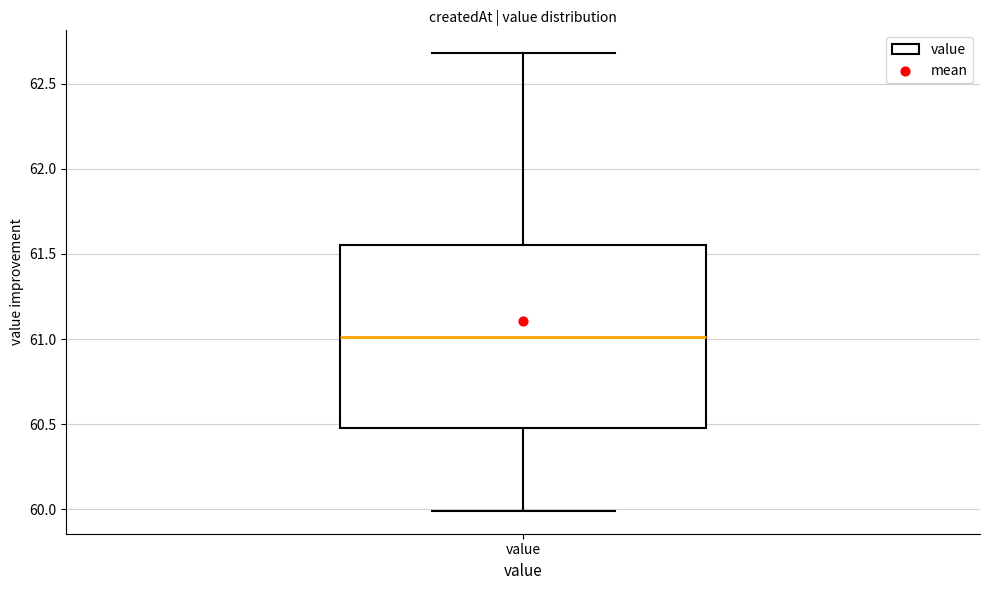

Transcribe this box plot: give where the median line is, the range the box spans, and where the two whiskers end, as read against the y-axis. The values are not printed on the chart, so give them approximately, as read against the axis.

median 61.00, box 60.50 to 61.55, whiskers 60.00 to 62.70